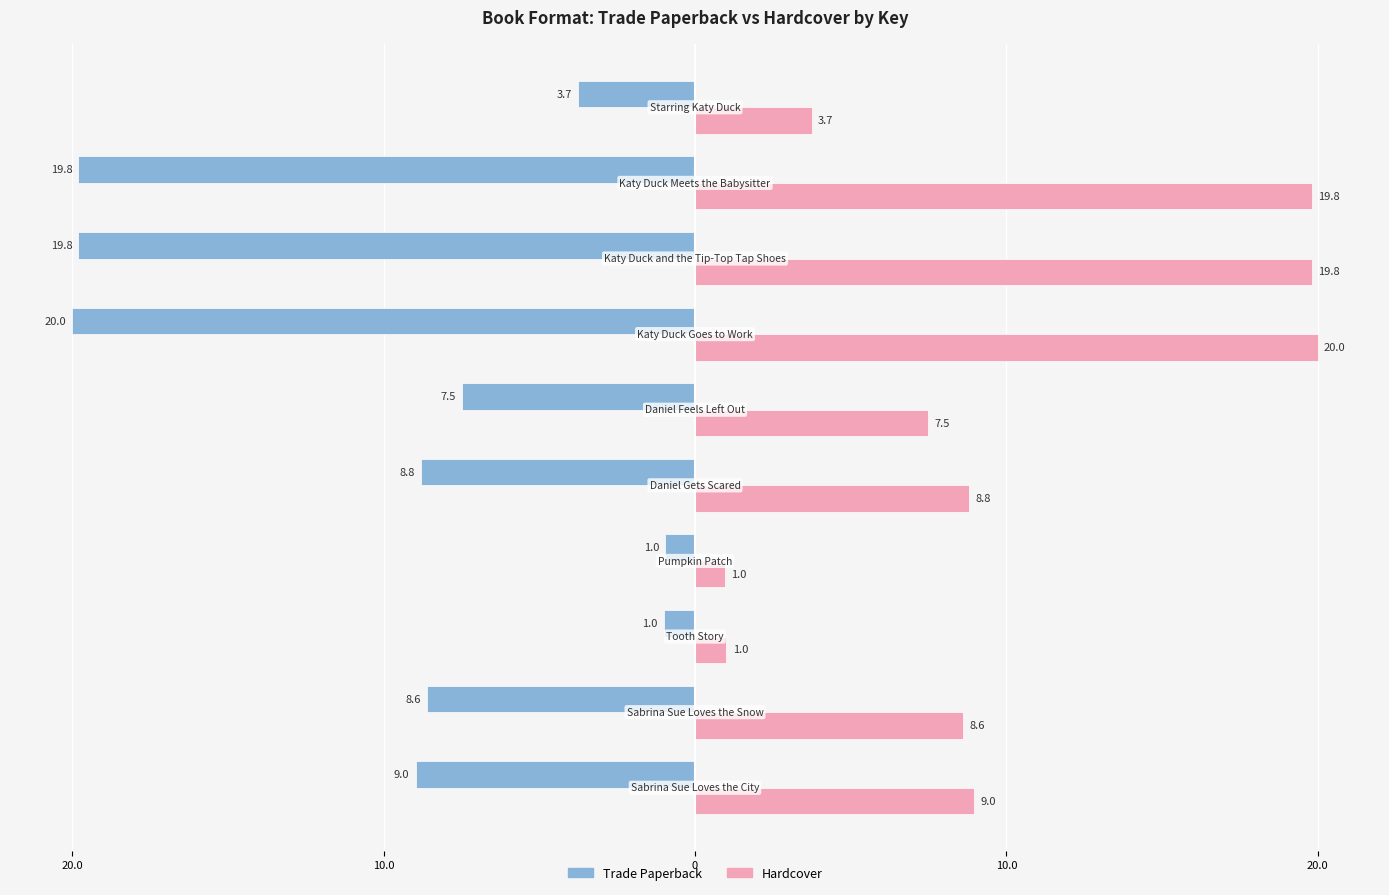

What are all the series names shown in the legend?

Trade Paperback, Hardcover